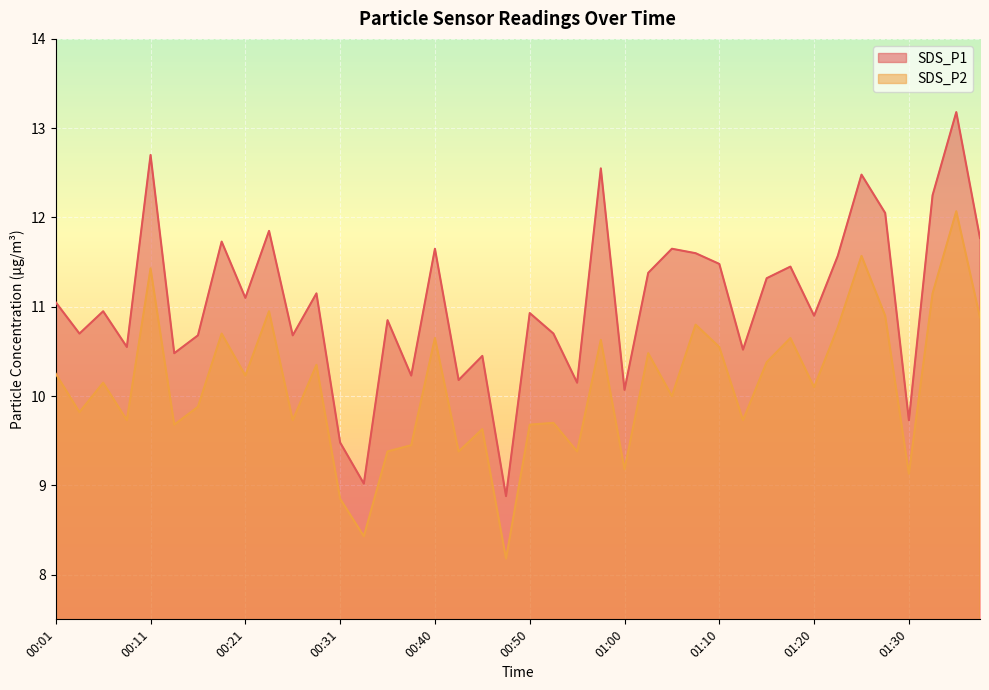

Which has a higher value, 00:36 or 01:00?

00:36